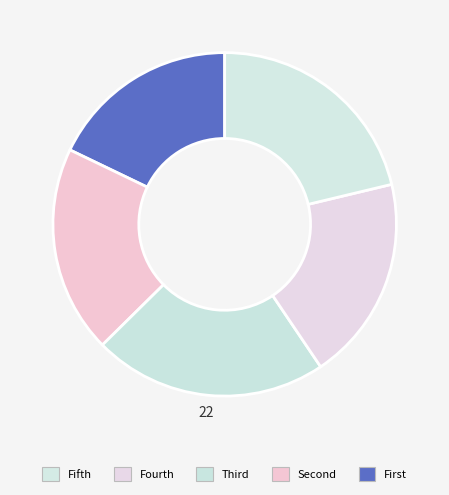

How many slices are in this pie chart?

5